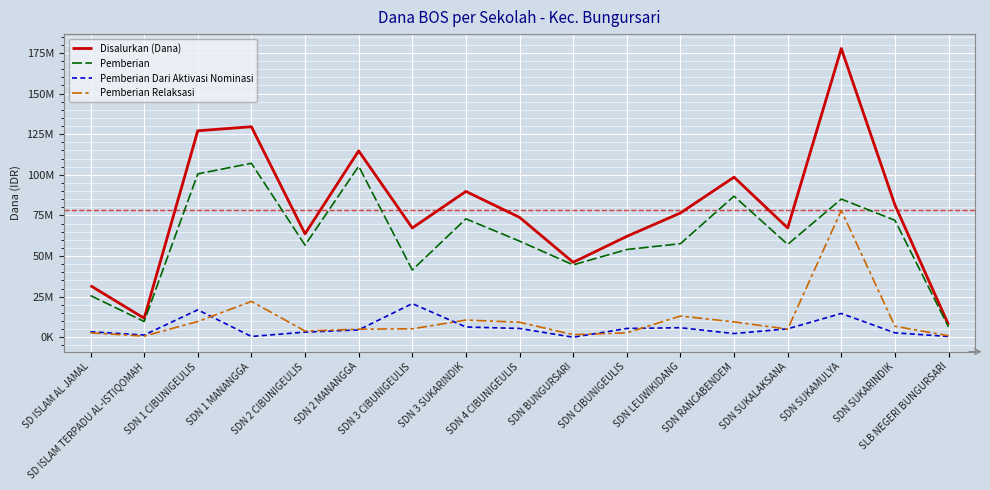

Reading left to right, list all the values displayed in this chart.

Disalurkan (Dana): 31725000	11700000	127125000	129600000	63675000	114750000	67275000	89775000	73800000	46125000	62100000	76500000	98550000	67275000	177750000	81450000	7650000
Pemberian: 25650000	9675000	100575000	107100000	56700000	105300000	41400000	72900000	59175000	44550000	54000000	57600000	86850000	57150000	85050000	72000000	6300000
Pemberian Dari Aktivasi Nominasi: 3375000	1350000	16875000	450000	3150000	4500000	20700000	6300000	5400000	0	5400000	5850000	2250000	5175000	14625000	2700000	450000
Pemberian Relaksasi: 2700000	675000	9675000	22050000	3825000	4950000	5175000	10575000	9225000	1575000	2700000	13050000	9450000	4950000	78075000	6750000	900000